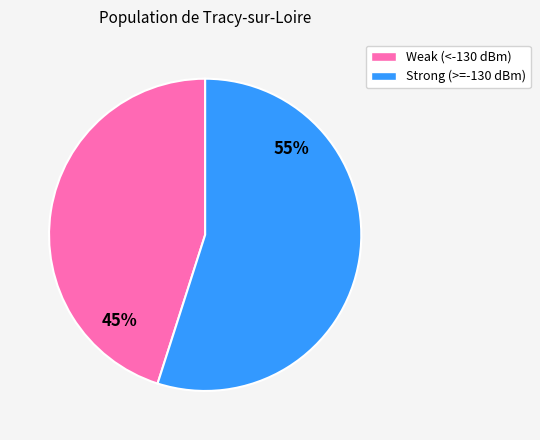

How many segments does this pie chart have?

2